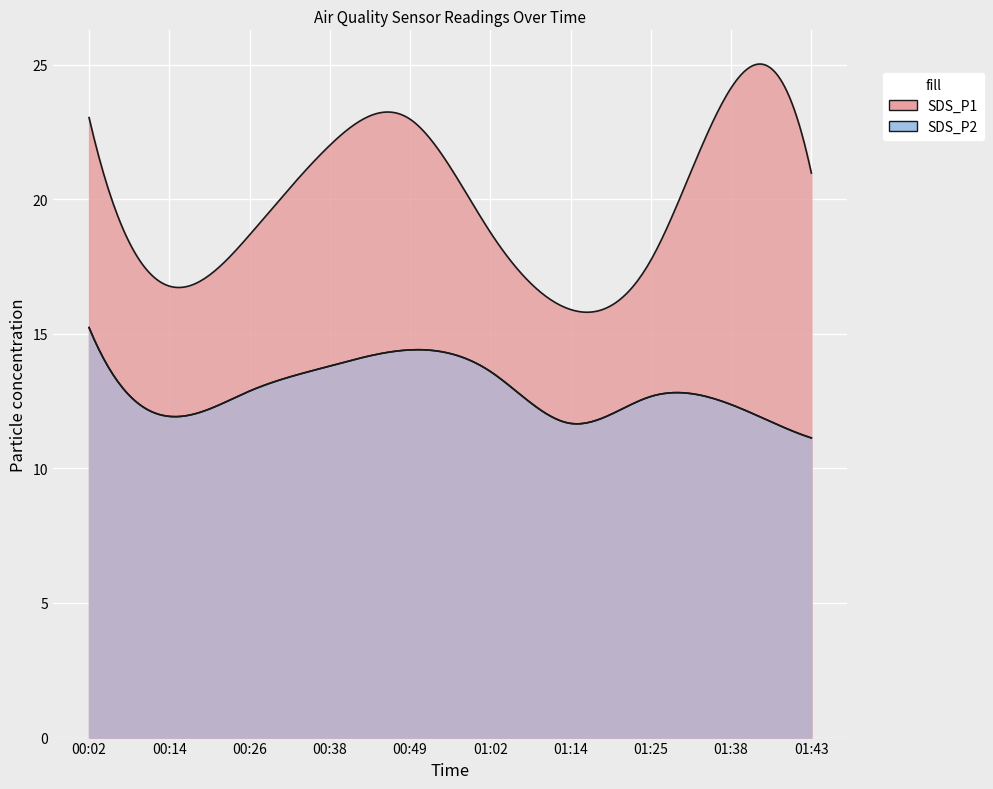

True or false: SDS_P2 and SDS_P1 intersect in this chart.

False